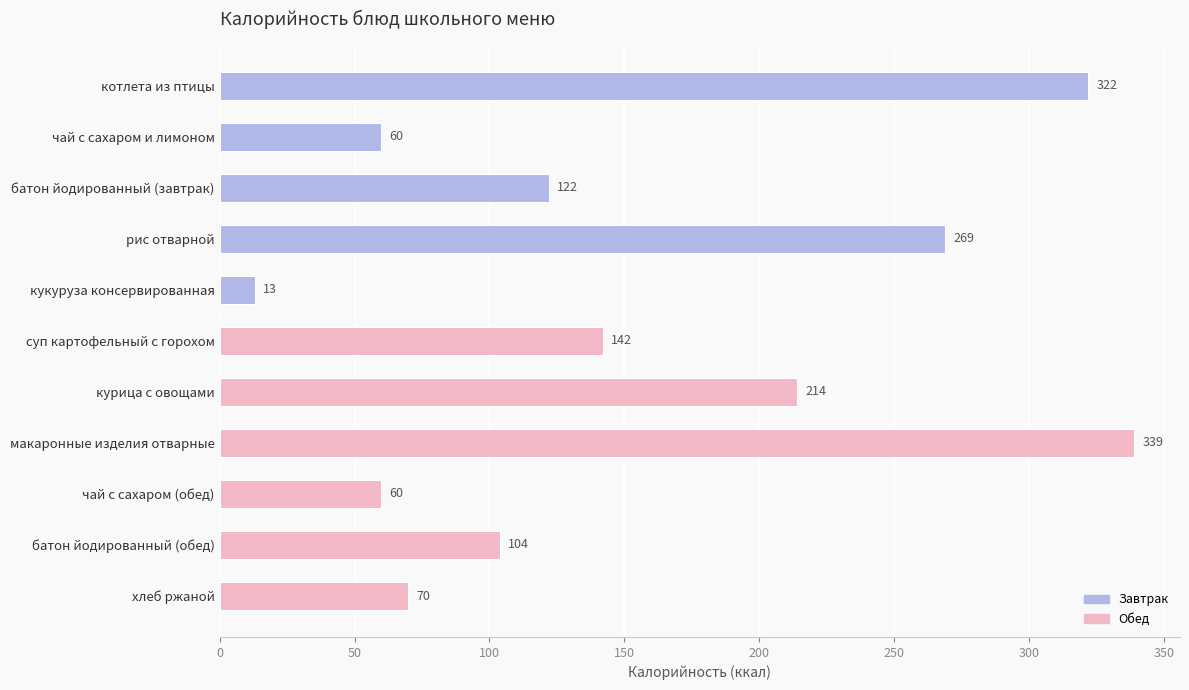

Does the chart contain stacked bars?

No